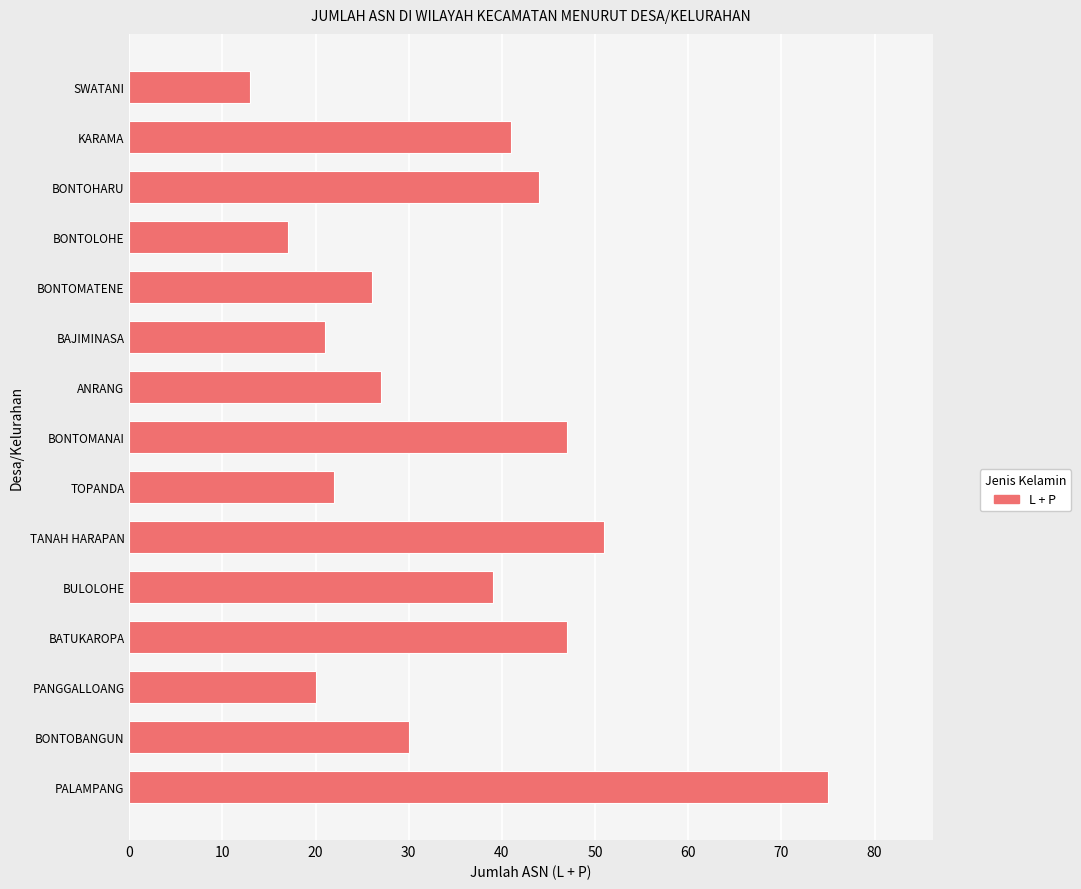

The chart shows a value of 21 at BAJIMINASA. True or false?

True